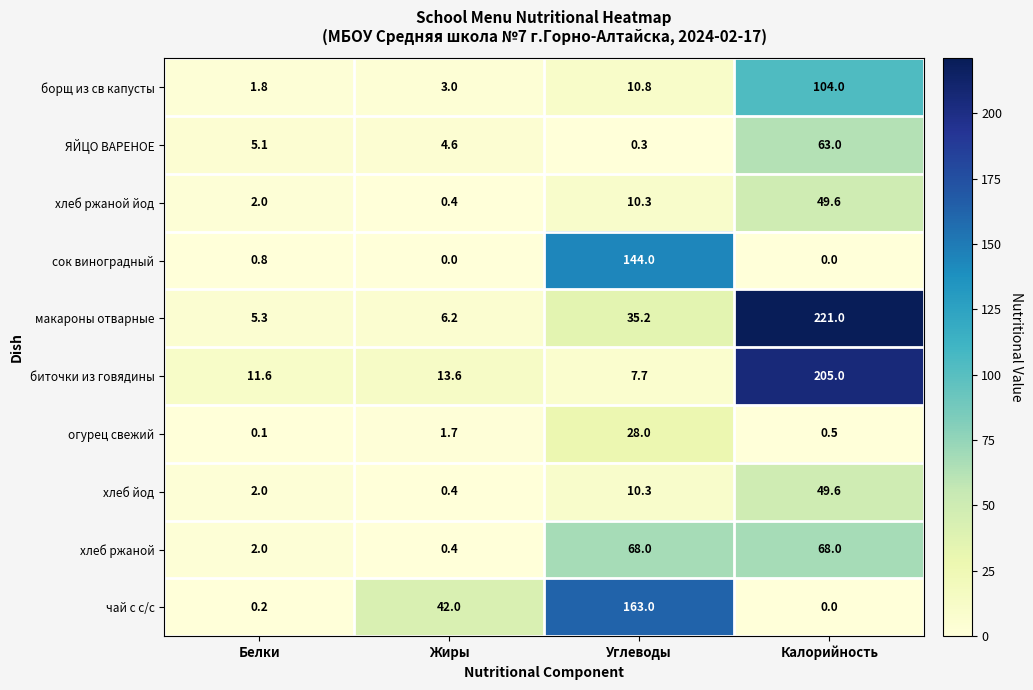

At which label does макароны отварные reach its peak?

Калорийность